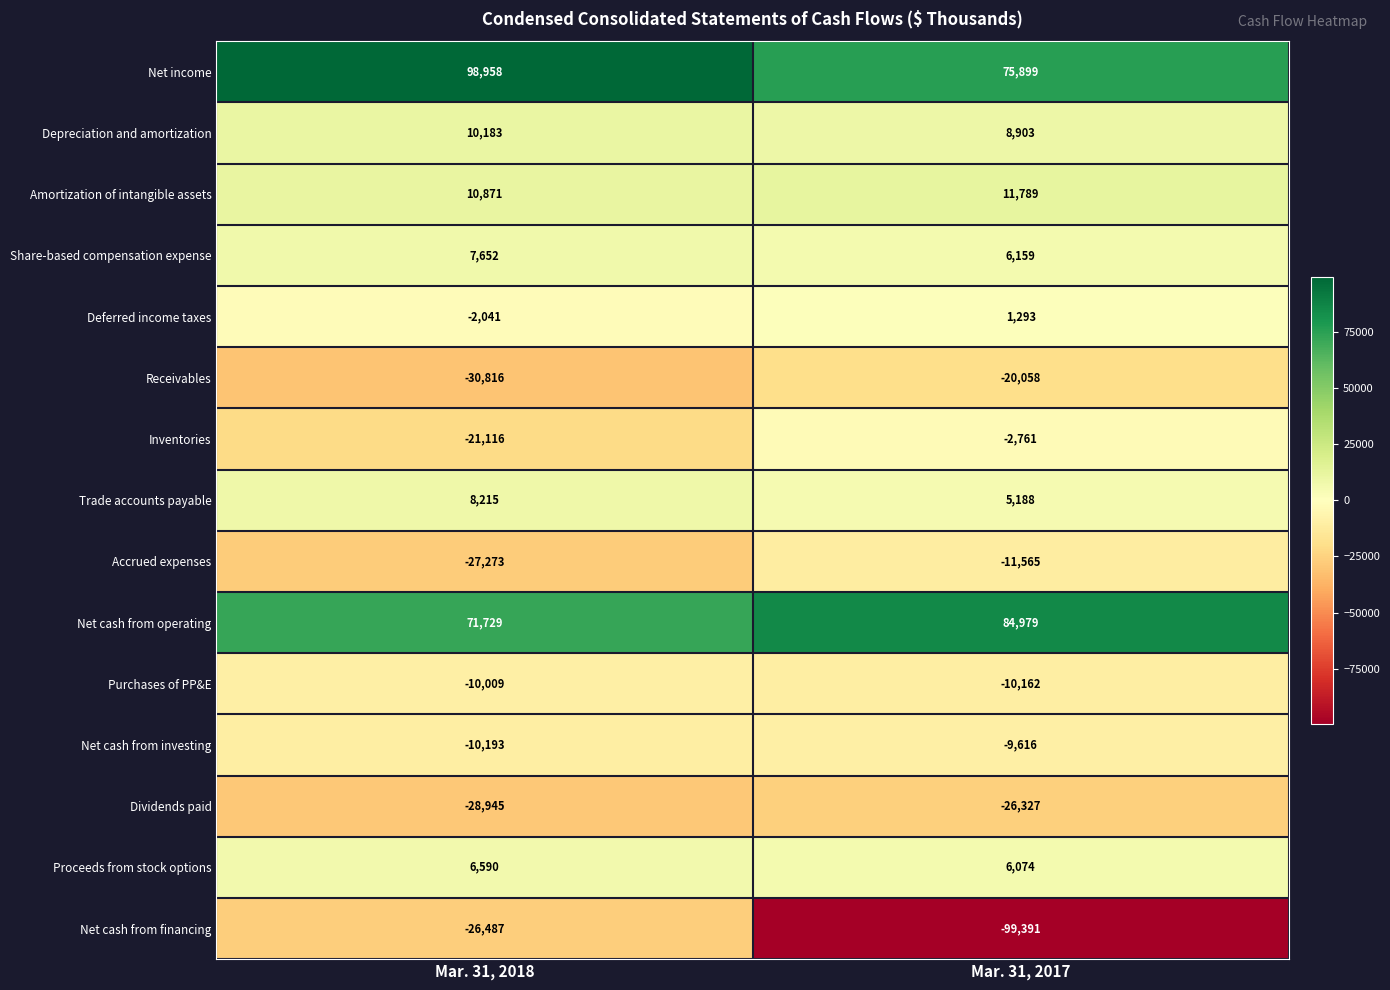

What is the approximate value of Proceeds from stock options at Mar. 31, 2017?

6074